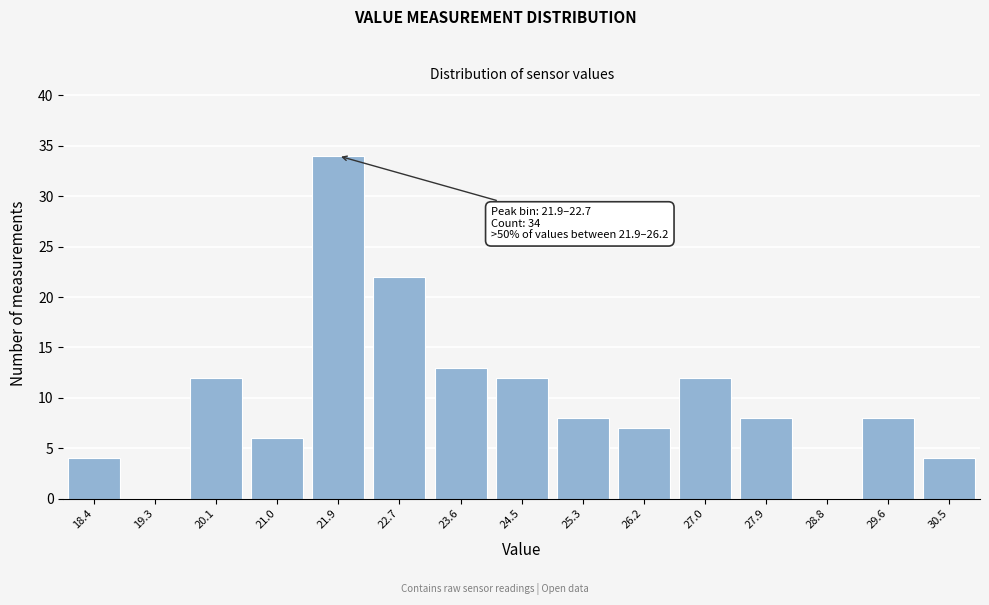

Reading right to left, list all the values displayed in this chart.

30.5=4	29.6=8	28.8=0	27.9=8	27.0=12	26.2=7	25.3=8	24.5=12	23.6=13	22.7=22	21.9=34	21.0=6	20.1=12	19.3=0	18.4=4